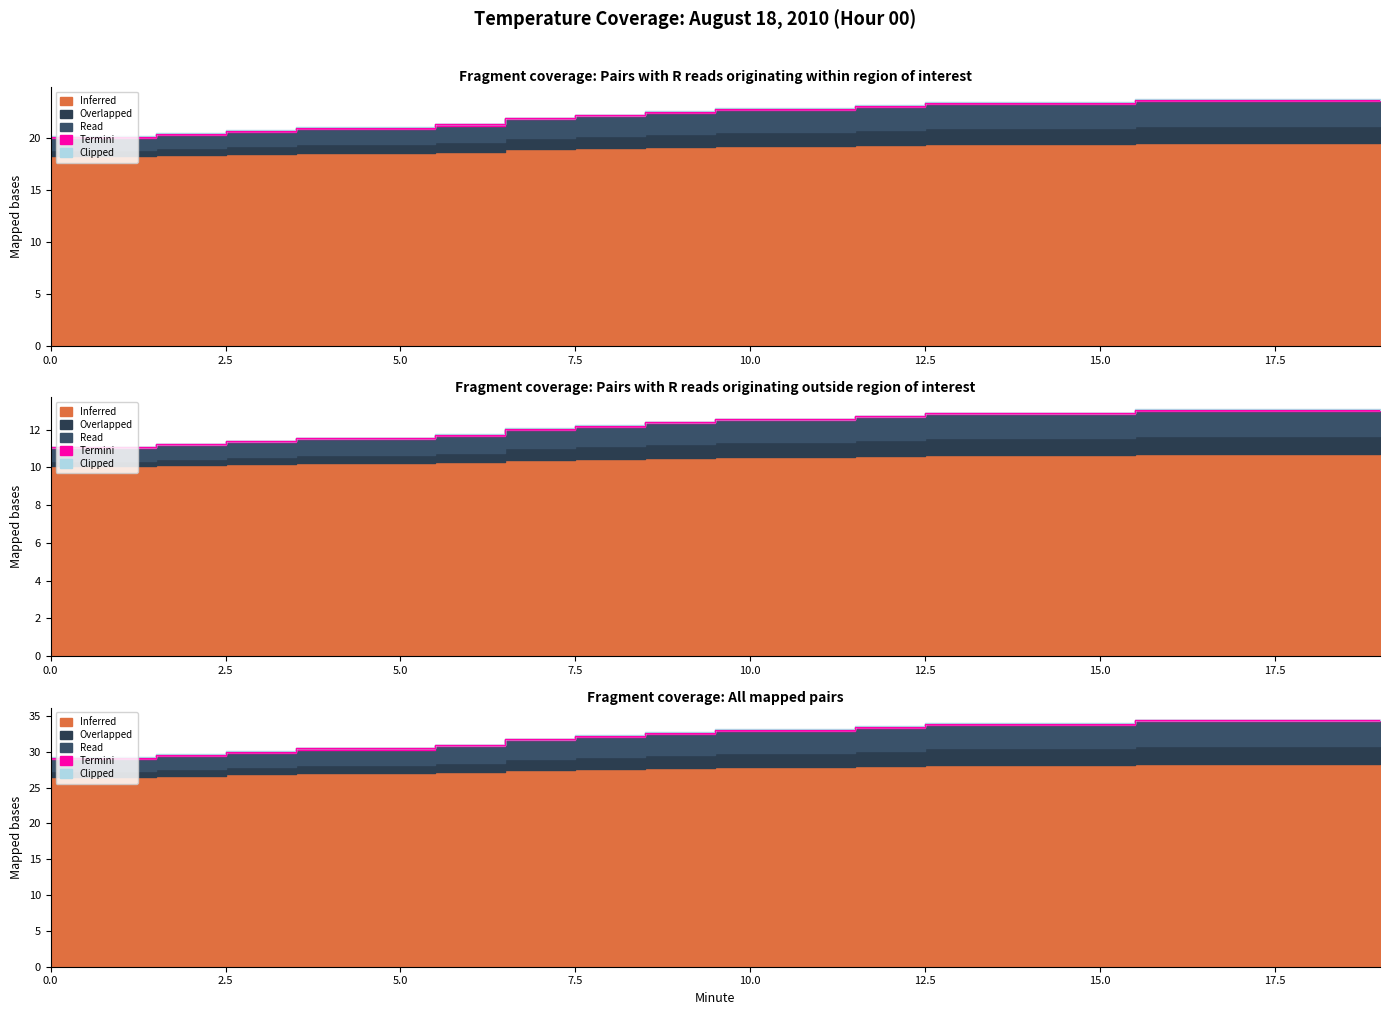

What is the greatest value displayed?

34.4